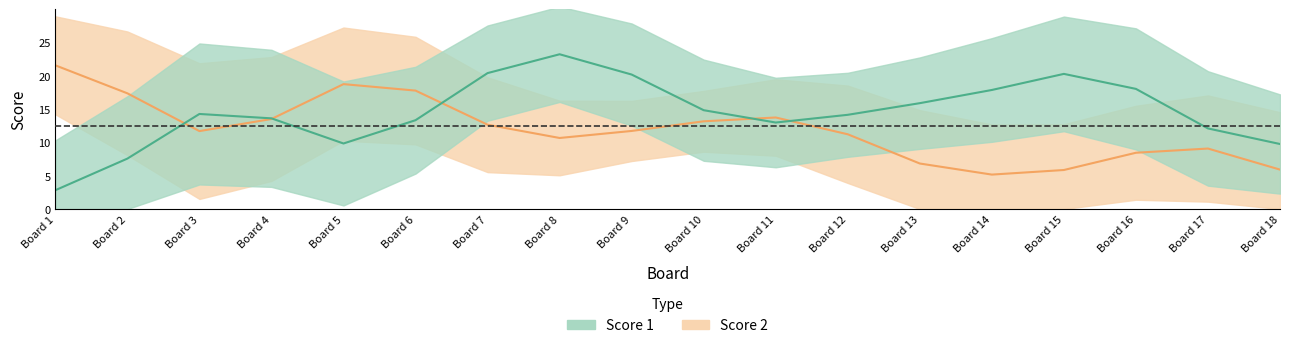

What are all the series names shown in the legend?

Score 1, Score 2